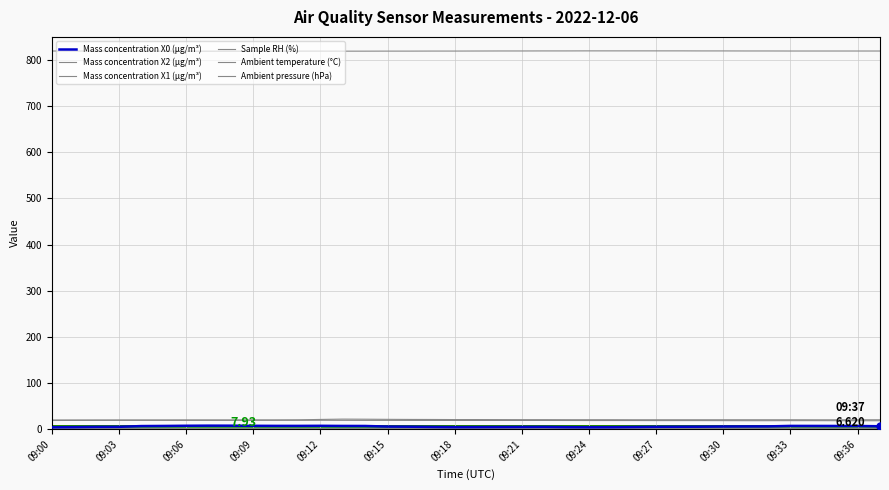

How many lines are shown in the chart?

6